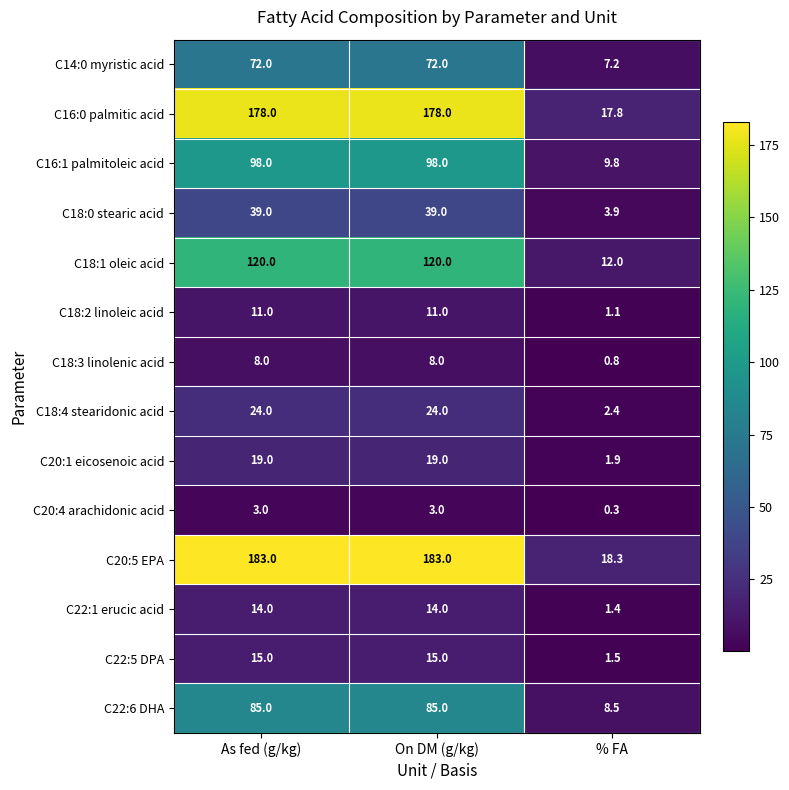

How many distinct data groups are displayed?

14